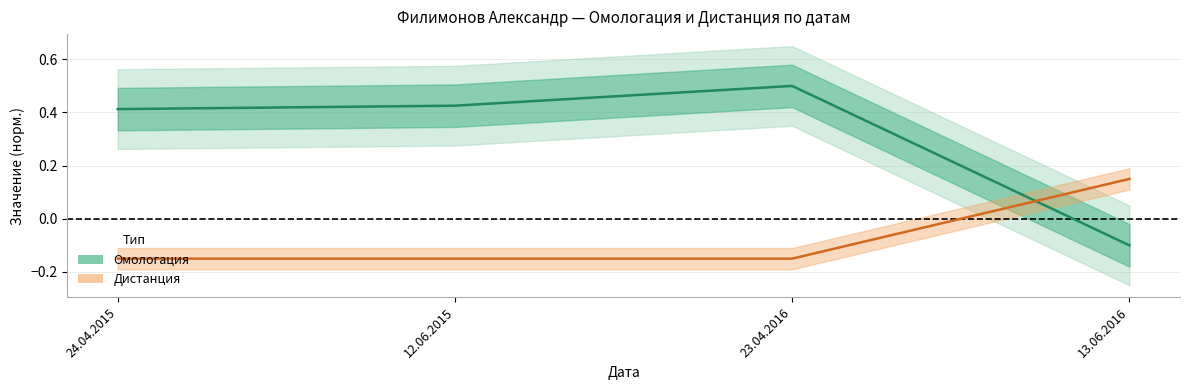

Count the Омологация values in the range 0 to 1.

3